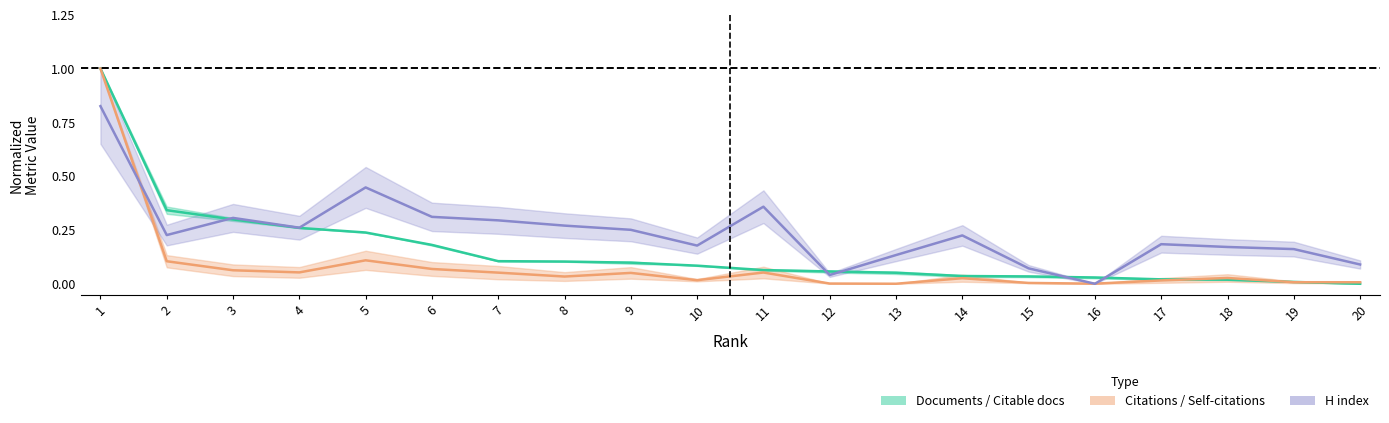

Does the chart display data point markers on the line(s)?

No